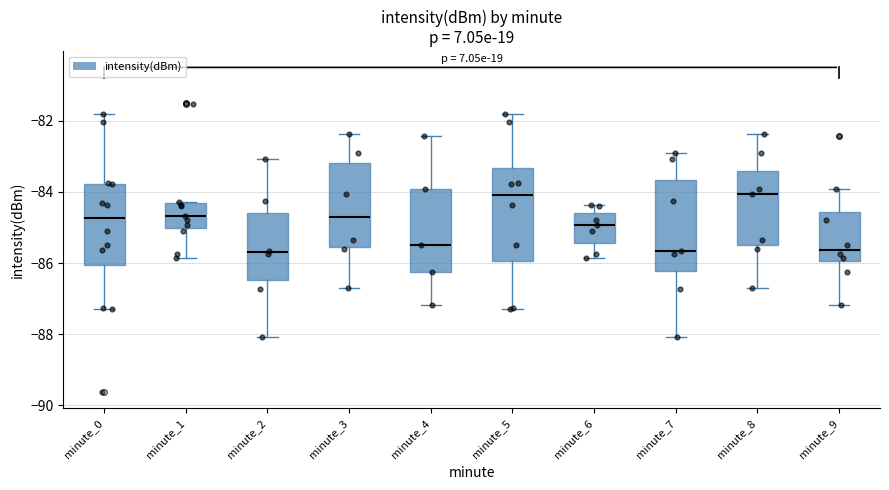

Where is the upper edge of the box for minute_0 on the y-axis? The values are not printed on the chart, so give them approximately, as read against the axis.

-83.8